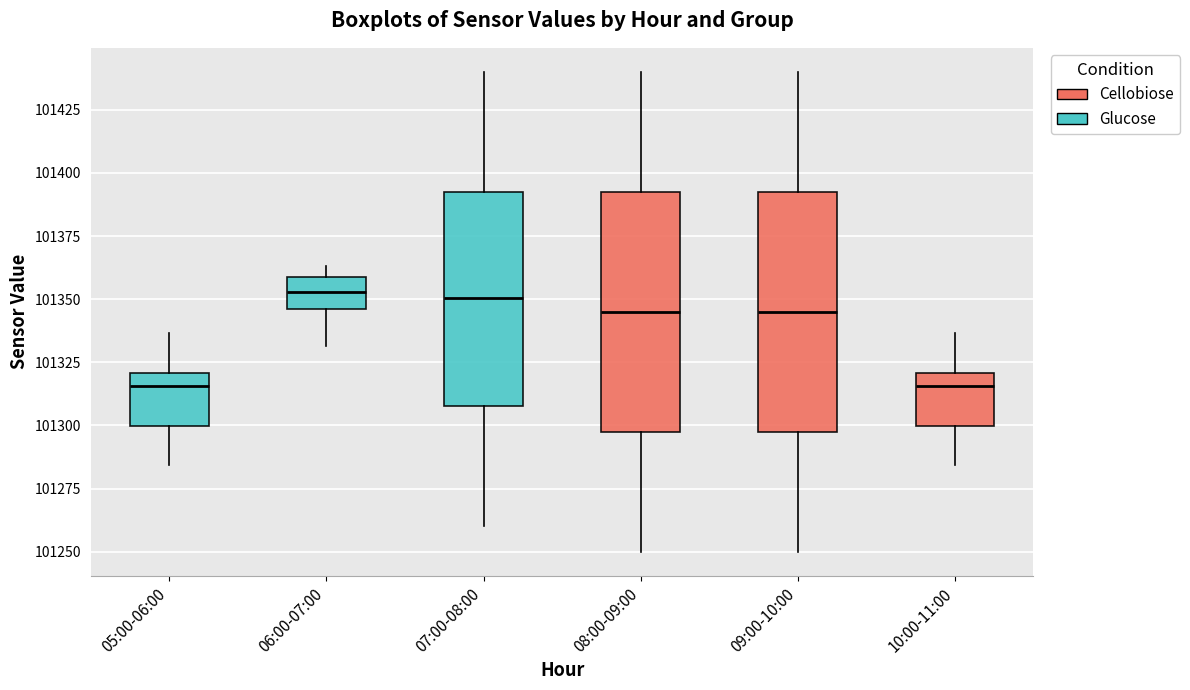

Where does the lower whisker of the box for 08:00-09:00 end on the y-axis? The values are not printed on the chart, so give them approximately, as read against the axis.

101250